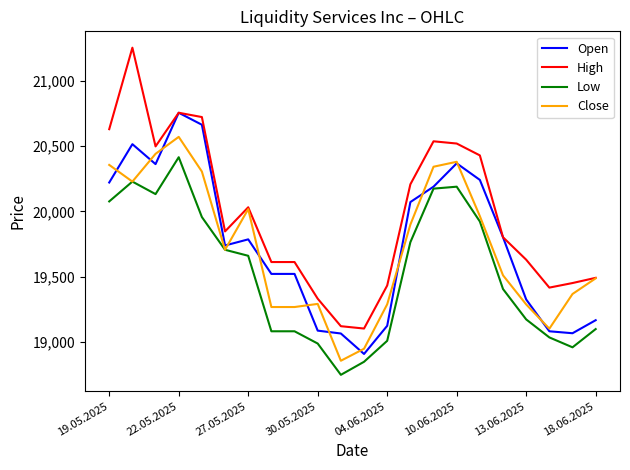

What is the lowest value of the Close series?

18855